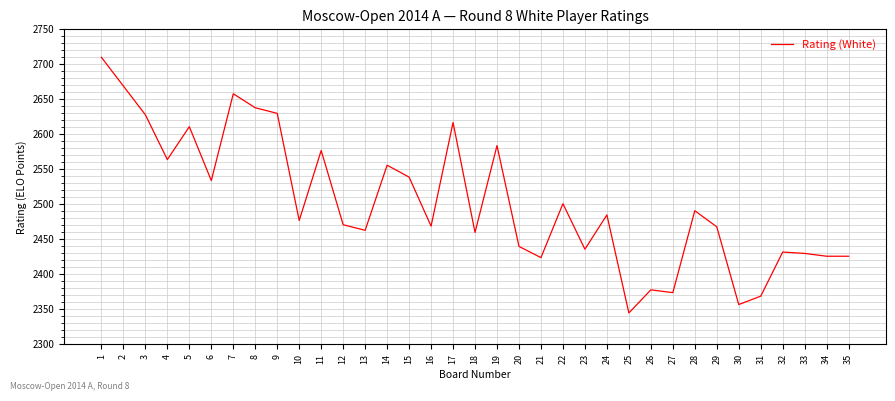

What is the approximate value at 26?

2378